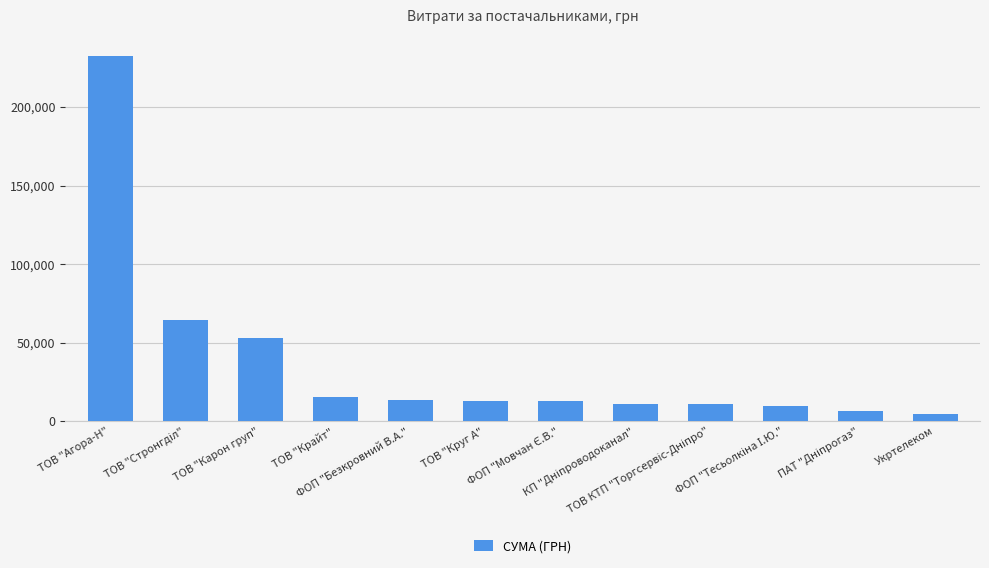

Does the chart contain any negative values?

No